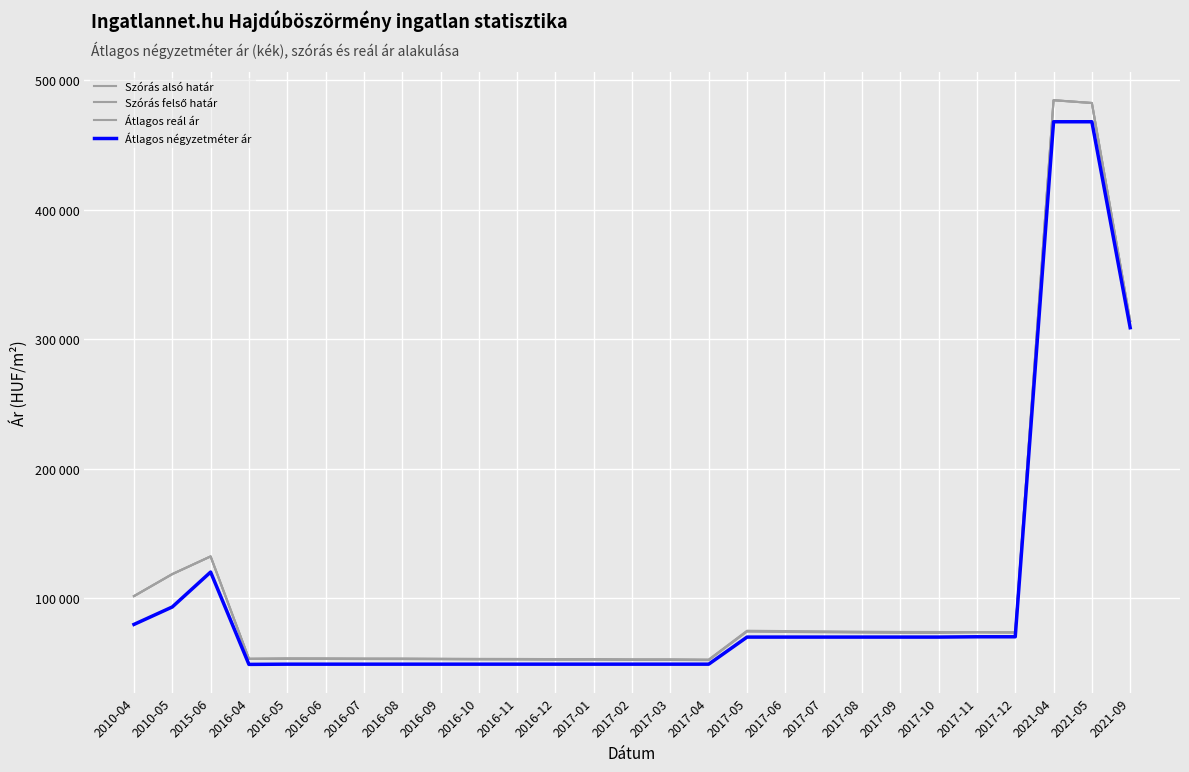

The value of Szórás alsó határ at 2017-05 is 73980. True or false?

True